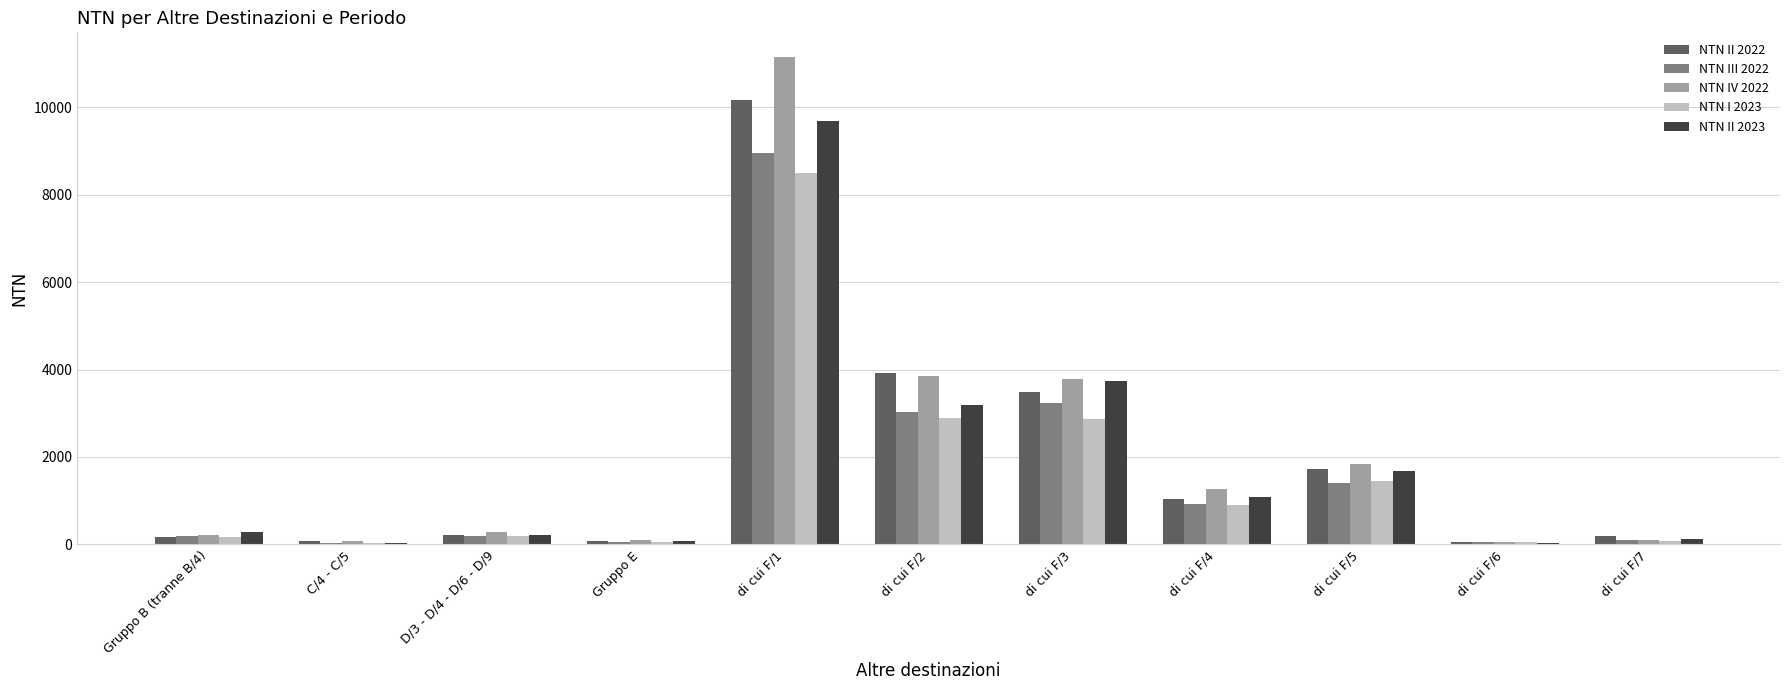

What is the total value across all series at di cui F/3?

17104.7